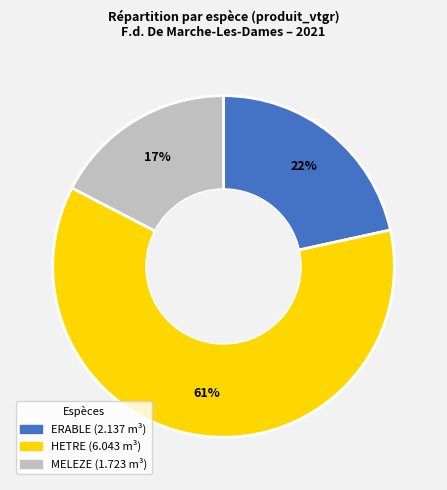

What percentage is the HETRE slice, to the nearest percent?

61%